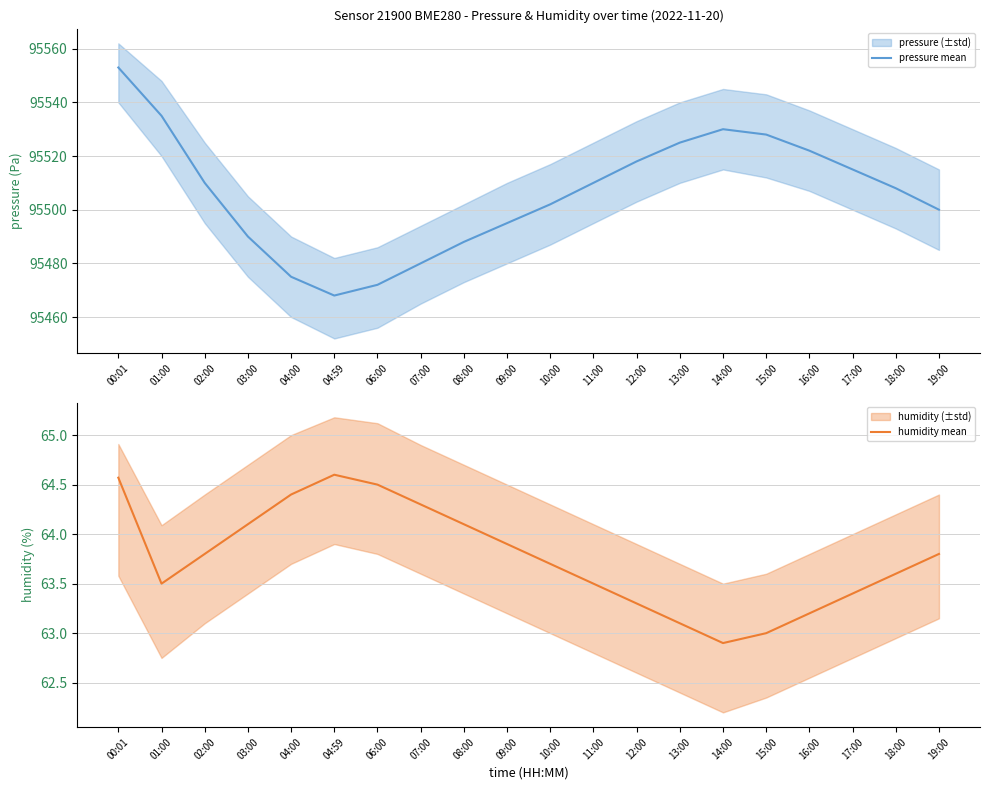

What is the label of the 18th point from the left?

17:00